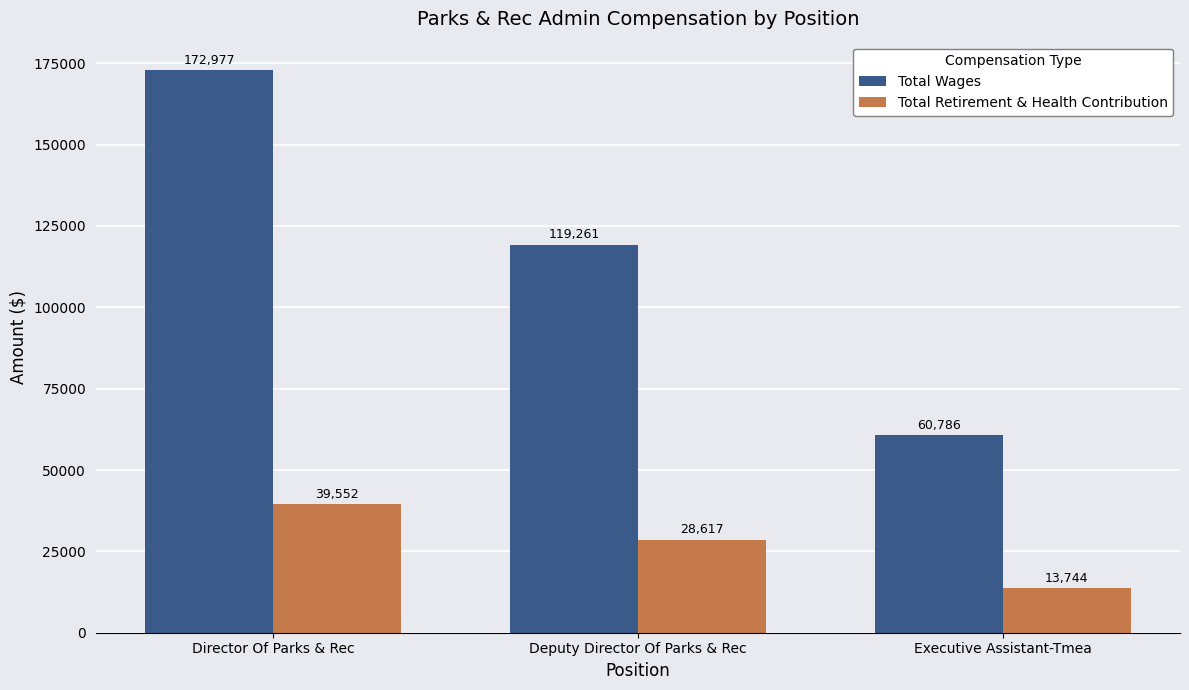

Read the Total Wages value at Executive Assistant-Tmea, to the nearest 50.

60800